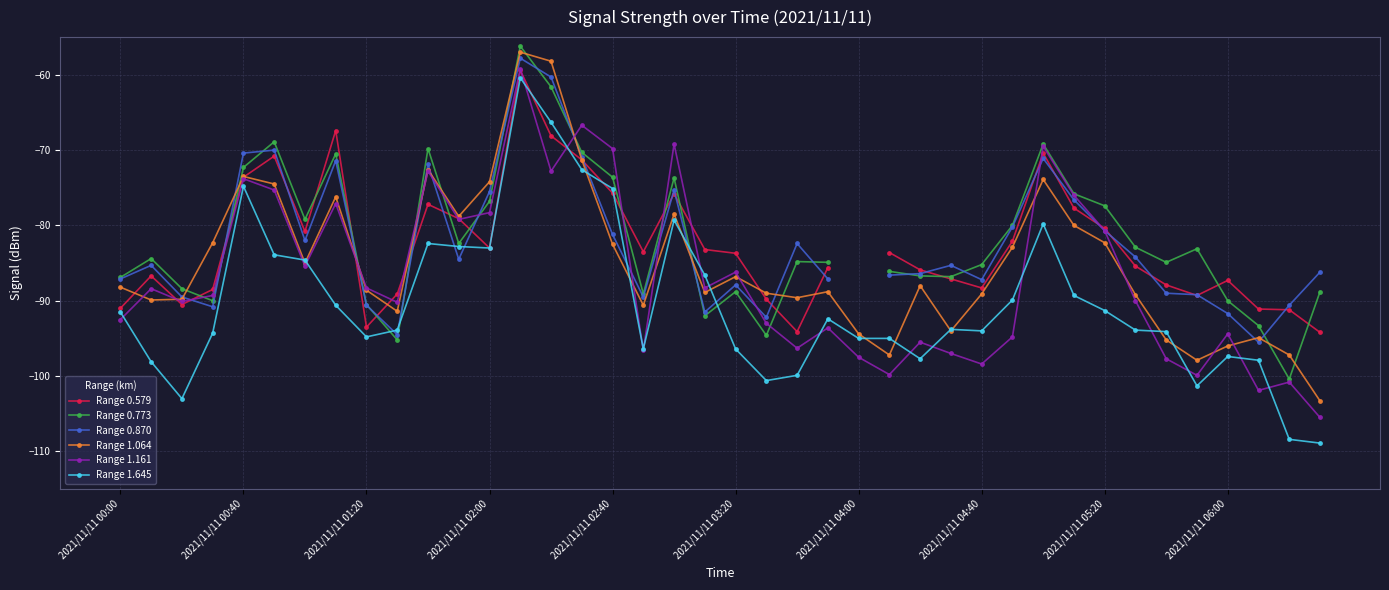

What is the maximum value for Range 1.161?

-59.2